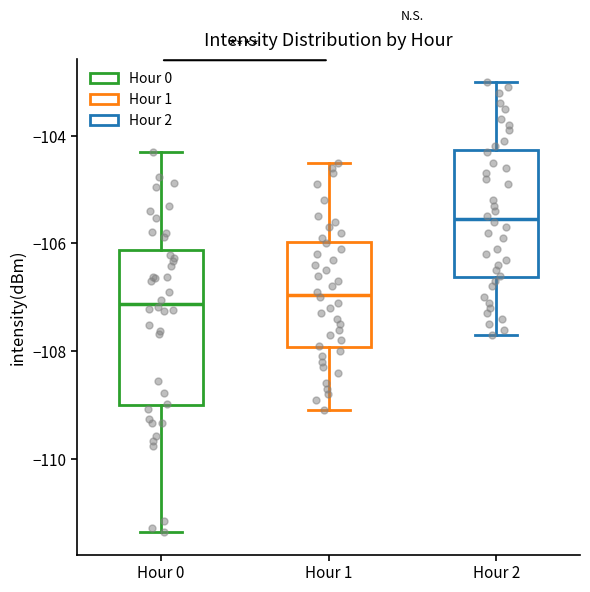

Reading left to right, transcribe this box plot: for each box, give where its median line is, the range the box spans, and where its two whiskers end, as read against the y-axis. The values are not printed on the chart, so give them approximately, as read against the axis.

Hour 0: median -107.2, box -109.0 to -106.2, whiskers -111.4 to -104.2
Hour 1: median -107.0, box -108.0 to -106.0, whiskers -109.0 to -104.4
Hour 2: median -105.6, box -106.6 to -104.2, whiskers -107.6 to -103.0